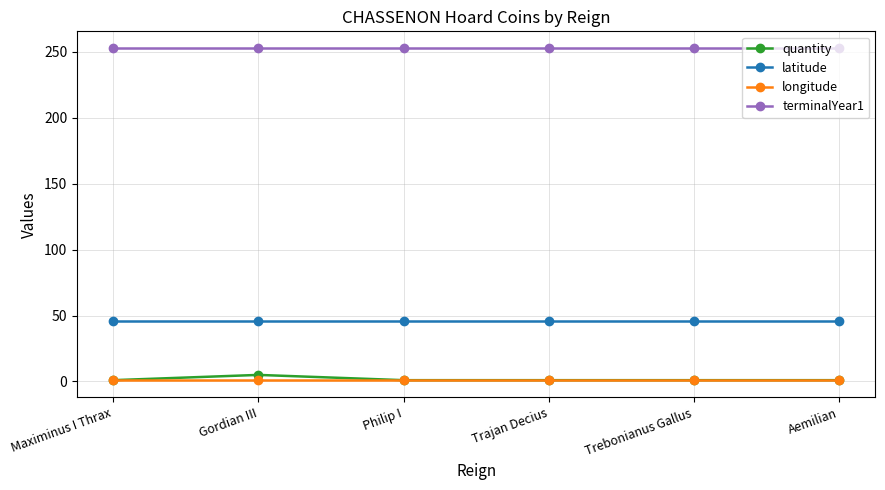

What is the greatest value displayed?

253.0